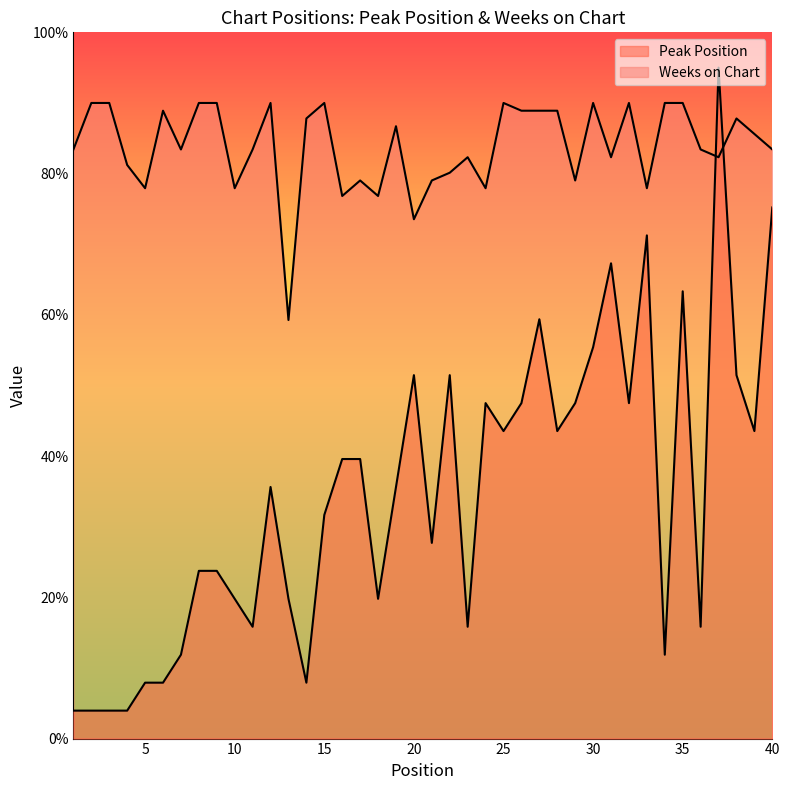

Which label corresponds to the largest value in the chart?

37